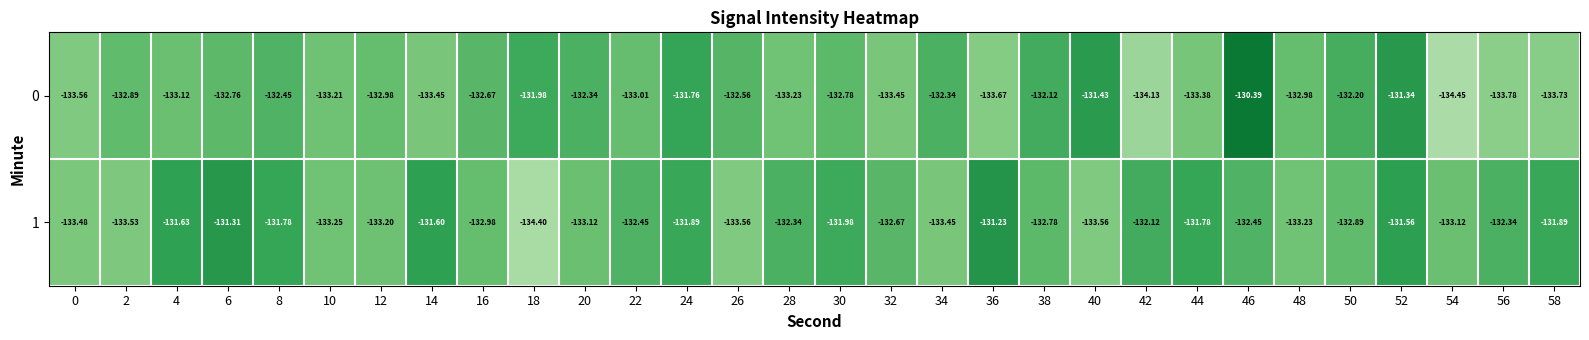

Is the value of 1 at 50 greater than the value of 0 at 20?

No